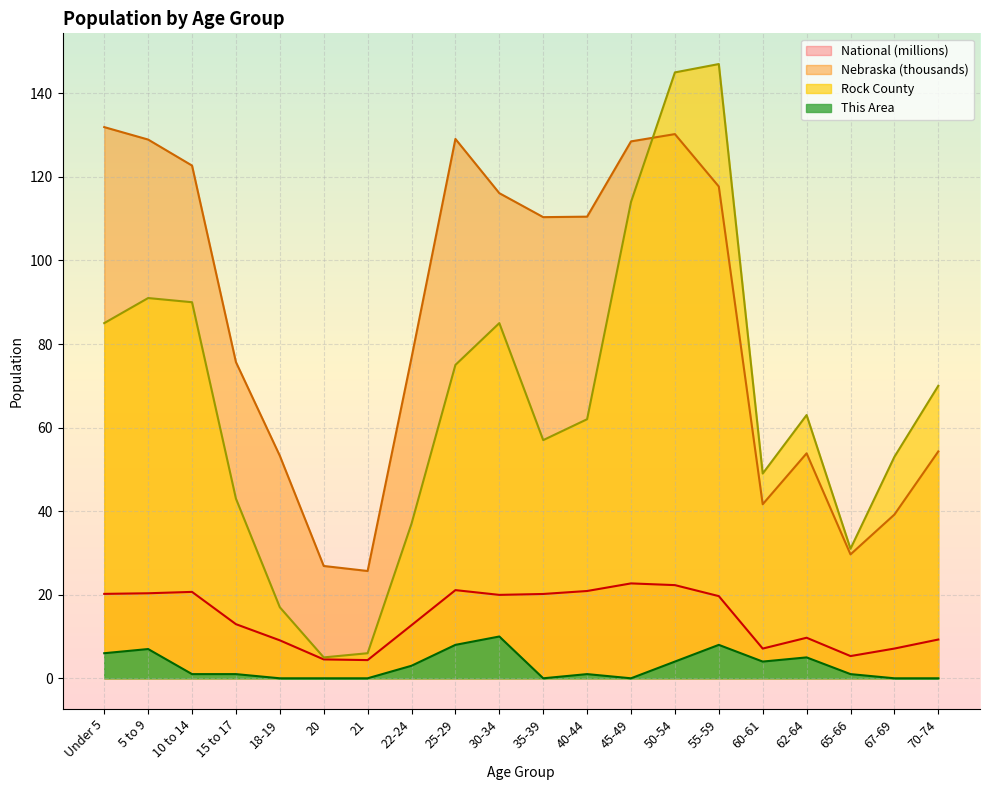

At which label does This Area reach its minimum?

18-19